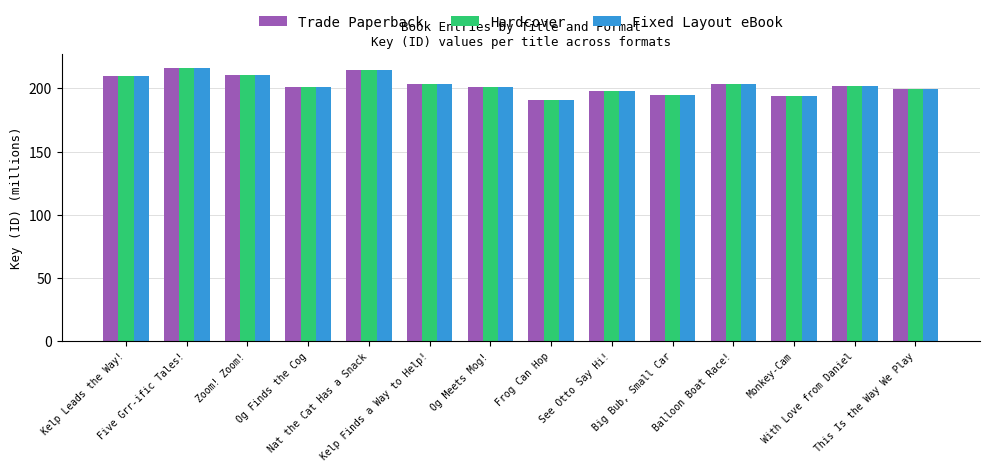

How many bars are there in total?

42